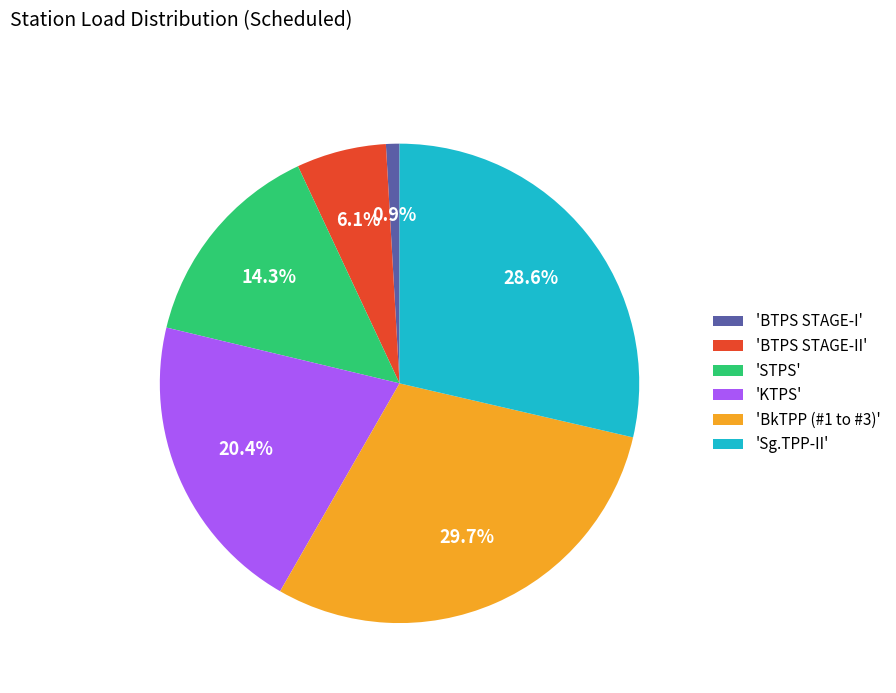

Rank the categories by value from lowest to highest.

'BTPS STAGE-I', 'BTPS STAGE-II', 'STPS', 'KTPS', 'Sg.TPP-II', 'BkTPP (#1 to #3)'